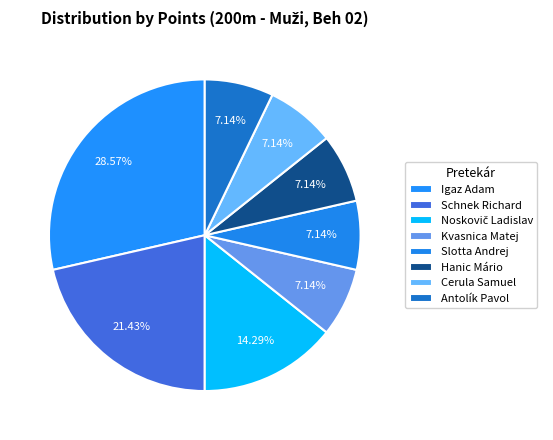

The Antolík Pavol slice represents 1% of the pie. True or false?

False